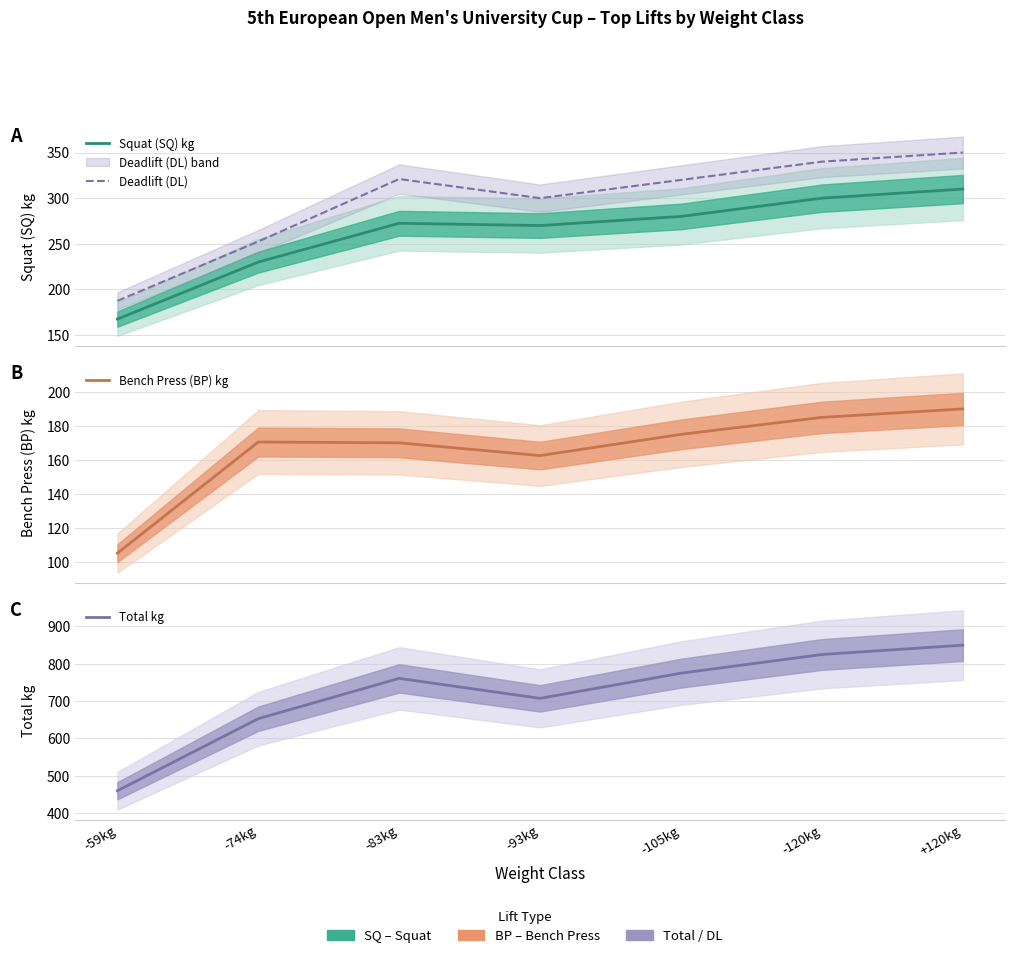

What is the label of the 2nd point from the right?

-120kg